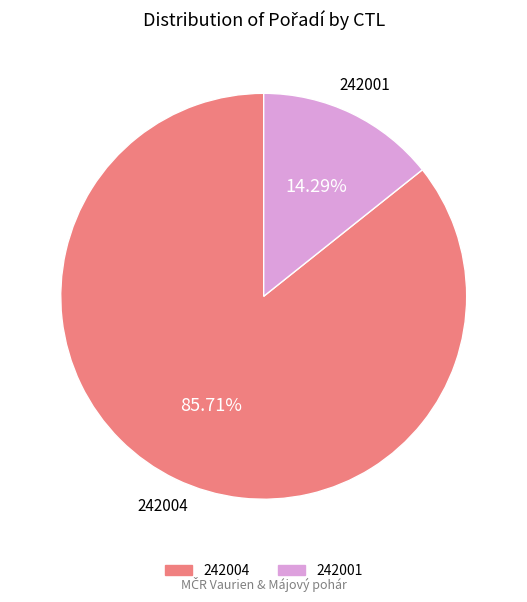

Is the sum of 242004 and 242001 greater than half?

Yes